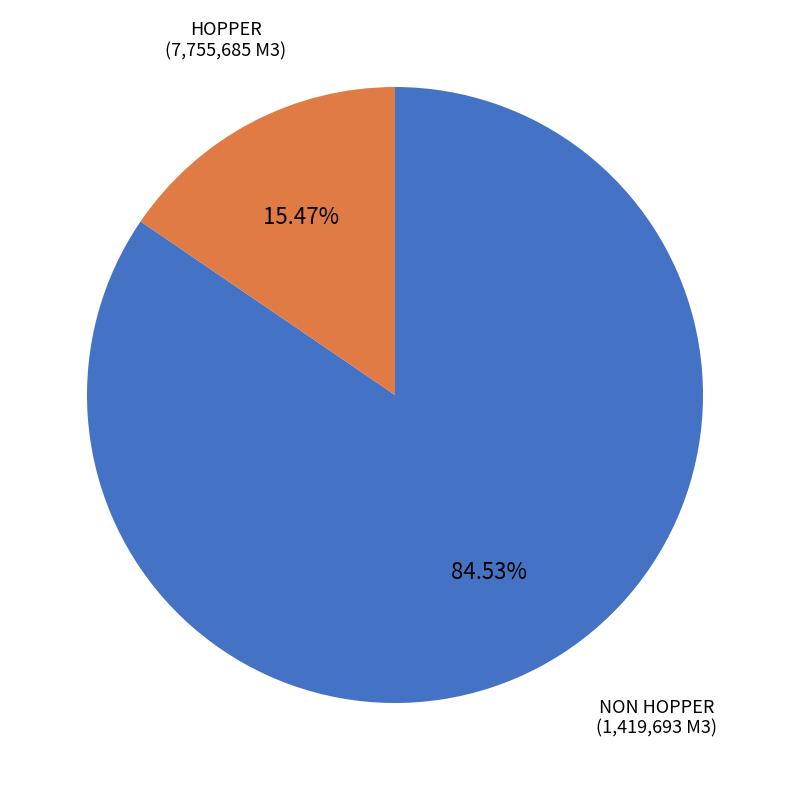

To the nearest percent, what is the difference between the largest and smallest slice percentages?

69%